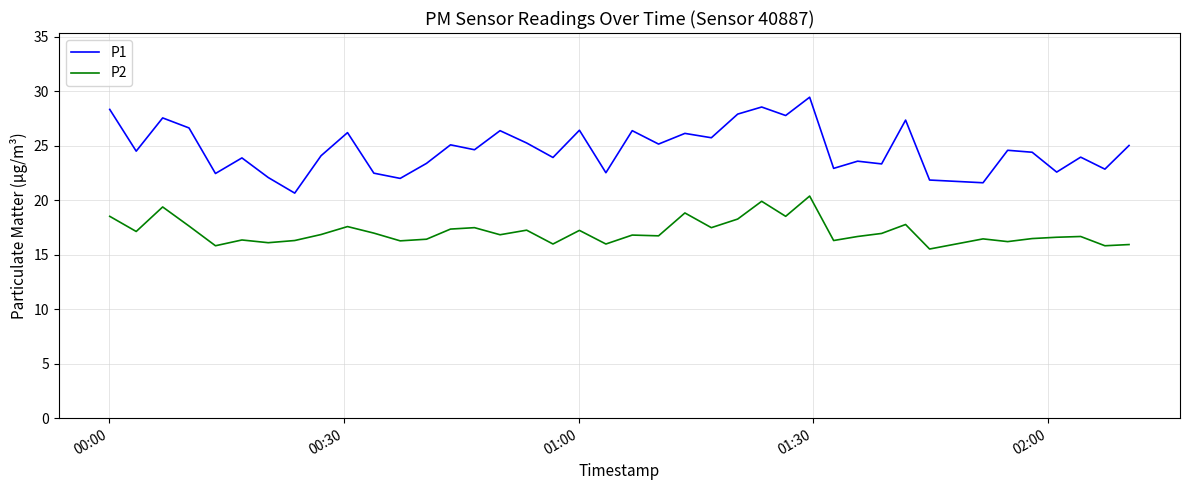

What is the difference between the maximum and minimum values in the P1 series?

8.8